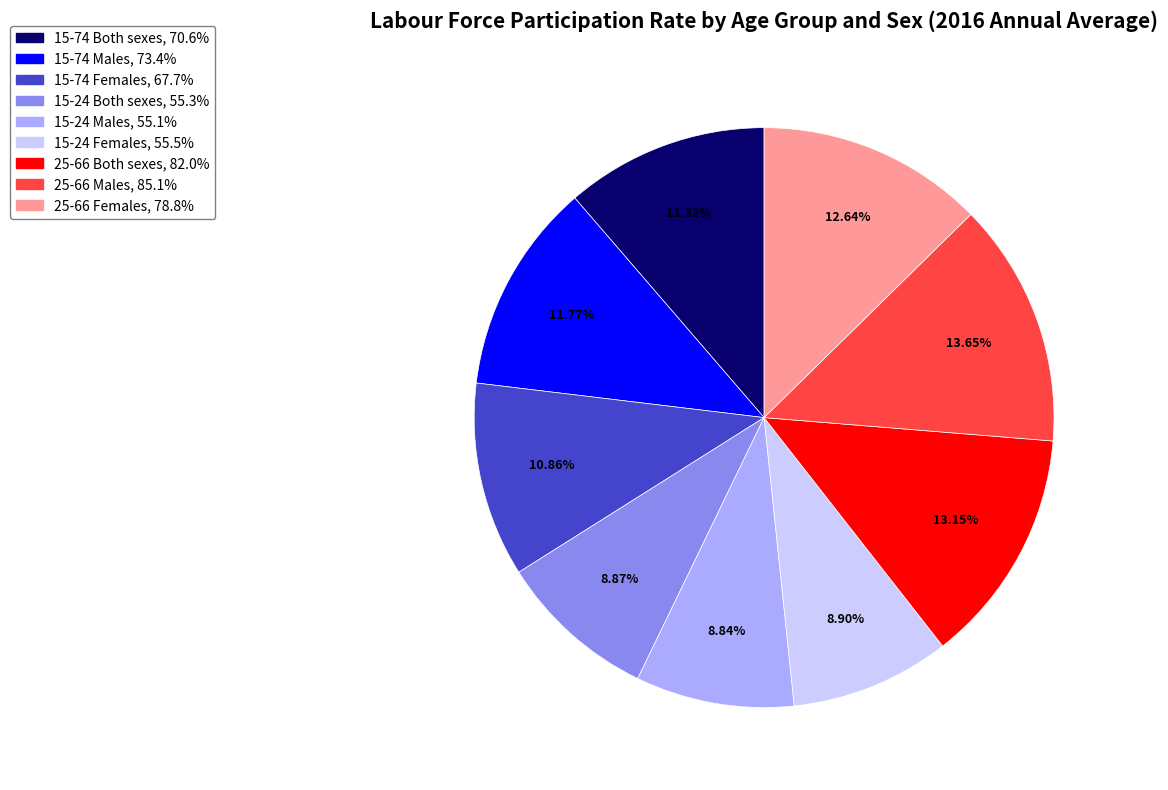

How many slices are in this pie chart?

9